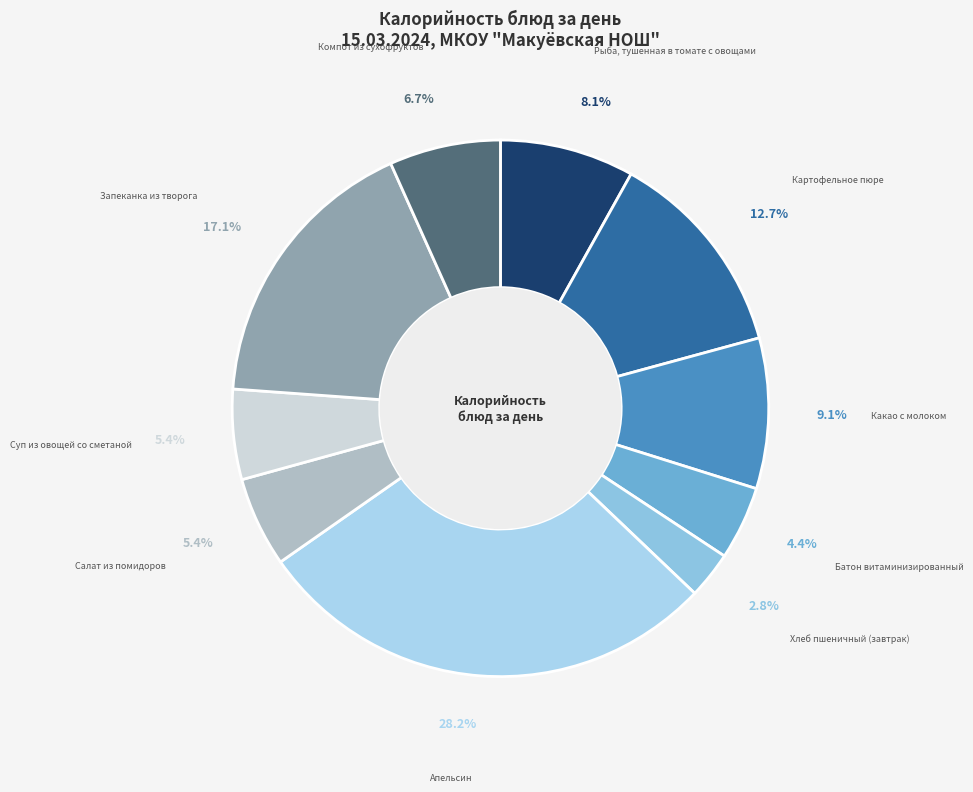

Between Суп из овощей со сметаной and Батон витаминизированный, which is larger?

Суп из овощей со сметаной